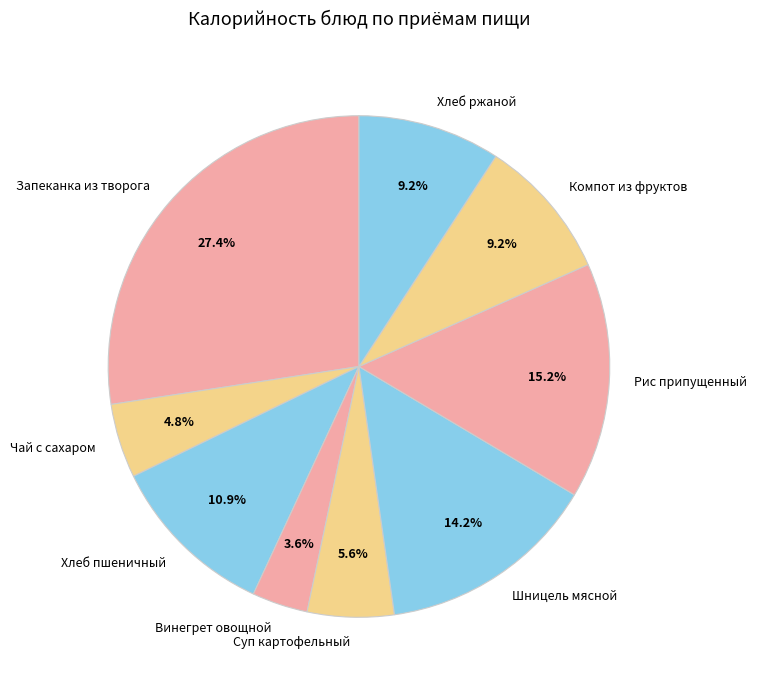

Is the sum of Суп картофельный and Шницель мясной greater than half?

No